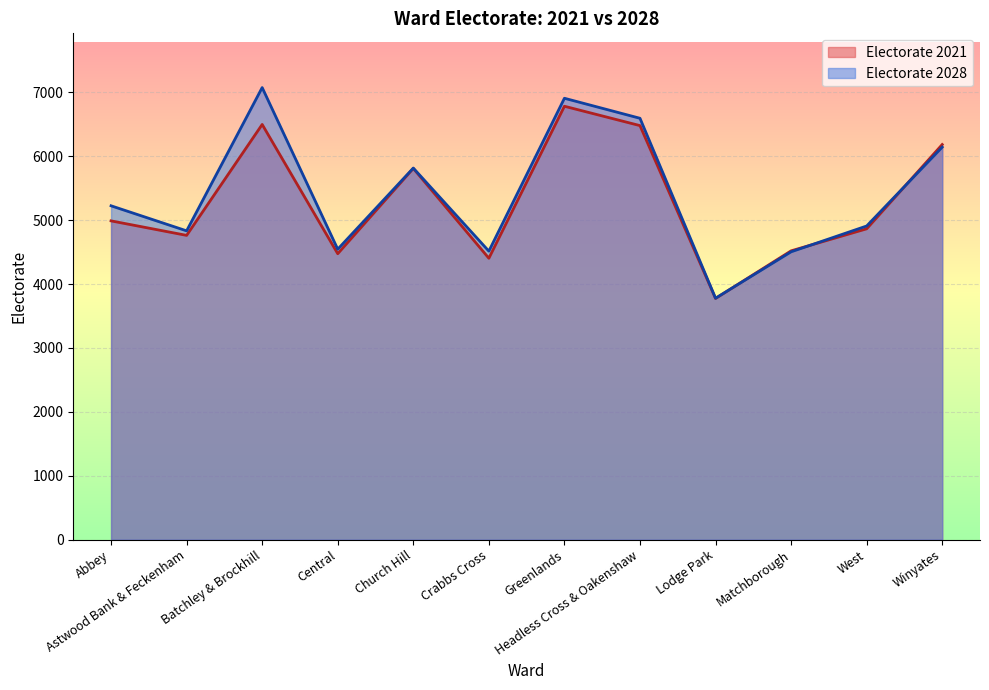

How many data points are less than 5225?

6